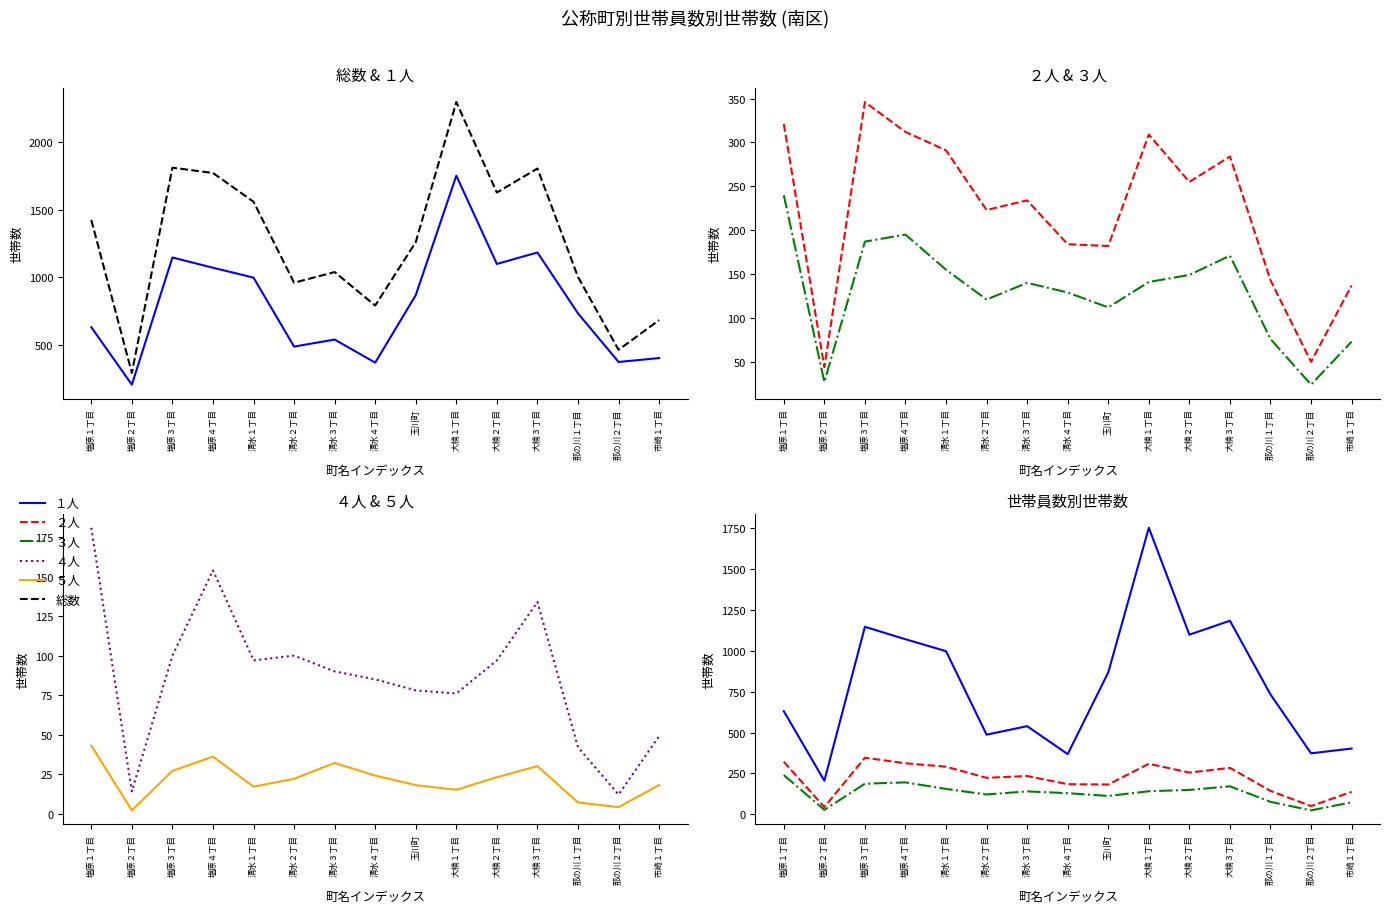

How many lines are shown in the chart?

6